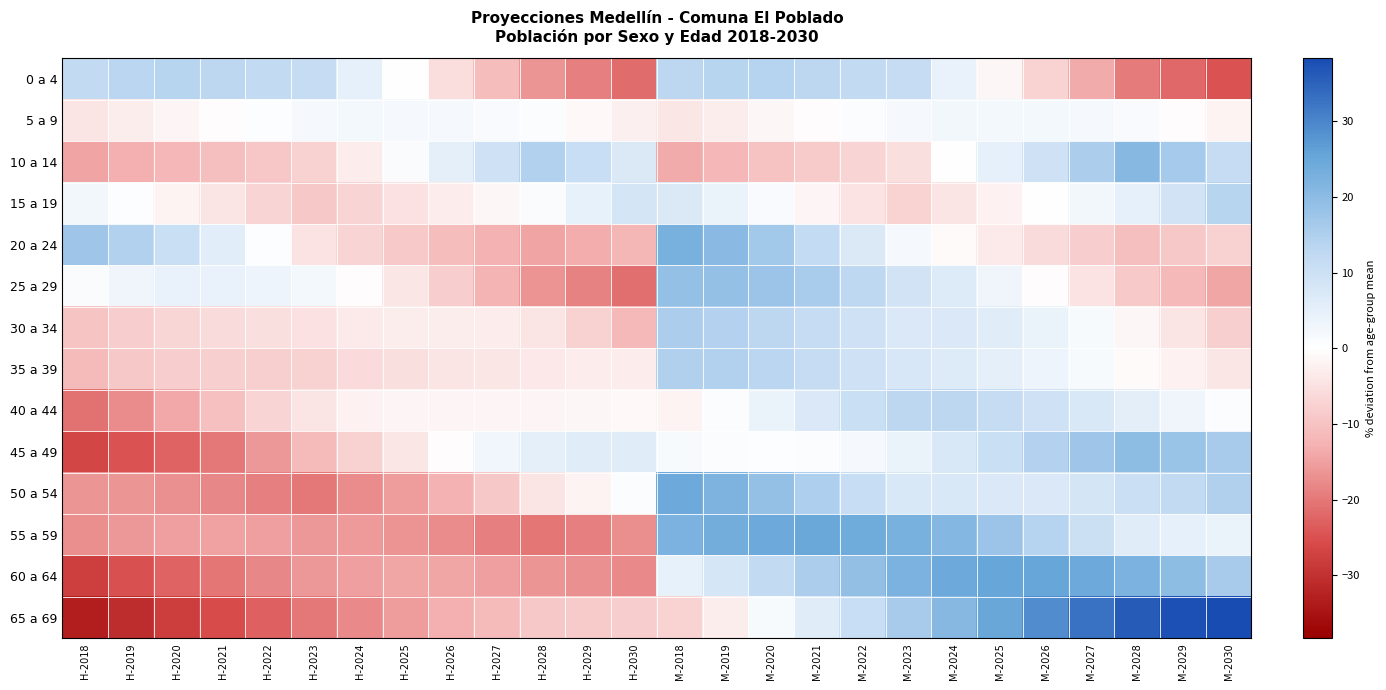

Reading left to right, what are all the values shown in this chart?

0 a 4: H-2018=12.2	H-2019=13.2	H-2020=13.7	H-2021=12.9	H-2022=12.1	H-2023=11.5	H-2024=4.9	H-2025=-0.2	H-2026=-5.4	H-2027=-10.8	H-2028=-16.5	H-2029=-18.9	H-2030=-21.6	M-2018=12.9	M-2019=13.6	M-2020=13.9	M-2021=13.0	M-2022=12.2	M-2023=11.4	M-2024=4.3	M-2025=-1.4	M-2026=-7.3	M-2027=-13.5	M-2028=-19.6	M-2029=-22.0	M-2030=-24.6
5 a 9: H-2018=-4.4	H-2019=-2.9	H-2020=-1.5	H-2021=-0.4	H-2022=0.5	H-2023=1.9	H-2024=2.3	H-2025=2.1	H-2026=1.8	H-2027=1.3	H-2028=0.7	H-2029=-0.9	H-2030=-2.4	M-2018=-4.2	M-2019=-2.9	M-2020=-1.4	M-2021=-0.5	M-2022=0.7	M-2023=2.0	M-2024=2.5	M-2025=2.4	M-2026=2.2	M-2027=1.8	M-2028=1.5	M-2029=-0.3	M-2030=-2.0
10 a 14: H-2018=-14.6	H-2019=-13.1	H-2020=-11.8	H-2021=-10.6	H-2022=-9.4	H-2023=-7.7	H-2024=-3.2	H-2025=0.9	H-2026=5.2	H-2027=9.8	H-2028=14.5	H-2029=10.8	H-2030=7.0	M-2018=-13.5	M-2019=-11.8	M-2020=-10.1	M-2021=-8.6	M-2022=-7.0	M-2023=-5.3	M-2024=0.0	M-2025=4.8	M-2026=9.9	M-2027=15.3	M-2028=20.9	M-2029=16.4	M-2030=11.5
15 a 19: H-2018=2.5	H-2019=0.4	H-2020=-1.9	H-2021=-4.5	H-2022=-7.1	H-2023=-9.2	H-2024=-6.9	H-2025=-5.1	H-2026=-3.2	H-2027=-1.2	H-2028=1.0	H-2029=4.6	H-2030=8.5	M-2018=6.9	M-2019=4.1	M-2020=1.3	M-2021=-1.8	M-2022=-4.6	M-2023=-7.3	M-2024=-4.4	M-2025=-2.2	M-2026=0.0	M-2027=2.4	M-2028=4.9	M-2029=9.1	M-2030=13.5
20 a 24: H-2018=17.3	H-2019=14.6	H-2020=10.7	H-2021=5.7	H-2022=0.5	H-2023=-4.7	H-2024=-6.9	H-2025=-8.9	H-2026=-10.9	H-2027=-12.7	H-2028=-14.5	H-2029=-13.3	H-2030=-12.1	M-2018=22.7	M-2019=20.3	M-2020=16.7	M-2021=12.0	M-2022=6.9	M-2023=2.0	M-2024=-0.9	M-2025=-3.4	M-2026=-5.8	M-2027=-8.2	M-2028=-10.5	M-2029=-9.0	M-2030=-7.6
25 a 29: H-2018=1.1	H-2019=3.2	H-2020=4.3	H-2021=4.3	H-2022=3.6	H-2023=2.2	H-2024=-0.6	H-2025=-4.1	H-2026=-8.1	H-2027=-12.3	H-2028=-16.7	H-2029=-18.8	H-2030=-21.0	M-2018=18.8	M-2019=18.8	M-2020=17.8	M-2021=15.6	M-2022=12.7	M-2023=9.2	M-2024=6.7	M-2025=3.3	M-2026=-0.6	M-2027=-4.6	M-2028=-8.8	M-2029=-11.5	M-2030=-14.3
30 a 34: H-2018=-9.8	H-2019=-8.3	H-2020=-6.9	H-2021=-5.9	H-2022=-5.3	H-2023=-5.0	H-2024=-3.3	H-2025=-2.8	H-2026=-2.7	H-2027=-3.2	H-2028=-4.4	H-2029=-7.7	H-2030=-11.4	M-2018=15.5	M-2019=14.3	M-2020=13.1	M-2021=11.4	M-2022=9.5	M-2023=7.3	M-2024=7.5	M-2025=6.1	M-2026=4.2	M-2027=1.7	M-2028=-1.4	M-2029=-4.5	M-2030=-8.0
35 a 39: H-2018=-11.1	H-2019=-9.1	H-2020=-8.2	H-2021=-8.0	H-2022=-7.9	H-2023=-7.7	H-2024=-6.3	H-2025=-5.4	H-2026=-4.5	H-2027=-3.9	H-2028=-3.7	H-2029=-3.1	H-2030=-3.1	M-2018=14.8	M-2019=14.6	M-2020=13.4	M-2021=11.5	M-2022=9.6	M-2023=8.1	M-2024=6.8	M-2025=5.2	M-2026=3.4	M-2027=1.5	M-2028=-0.7	M-2029=-2.1	M-2030=-4.1
40 a 44: H-2018=-20.7	H-2019=-17.6	H-2020=-13.9	H-2021=-10.4	H-2022=-7.1	H-2023=-4.2	H-2024=-2.2	H-2025=-1.6	H-2026=-1.5	H-2027=-1.6	H-2028=-1.6	H-2029=-1.3	H-2030=-1.0	M-2018=-2.1	M-2019=0.7	M-2020=4.0	M-2021=7.4	M-2022=10.5	M-2023=13.2	M-2024=13.1	M-2025=11.6	M-2026=9.6	M-2027=7.5	M-2028=5.6	M-2029=3.0	M-2030=0.8
45 a 49: H-2018=-26.5	H-2019=-24.7	H-2020=-22.6	H-2021=-19.8	H-2022=-16.0	H-2023=-11.2	H-2024=-7.6	H-2025=-4.2	H-2026=-0.5	H-2027=2.7	H-2028=5.3	H-2029=6.1	H-2030=6.1	M-2018=1.5	M-2019=0.8	M-2020=0.5	M-2021=0.7	M-2022=1.9	M-2023=4.1	M-2024=7.5	M-2025=10.7	M-2026=14.1	M-2027=17.2	M-2028=19.6	M-2029=18.1	M-2030=16.0
50 a 54: H-2018=-16.3	H-2019=-16.3	H-2020=-17.0	H-2021=-18.1	H-2022=-19.1	H-2023=-19.8	H-2024=-17.7	H-2025=-15.6	H-2026=-12.8	H-2027=-9.1	H-2028=-4.3	H-2029=-2.1	H-2030=0.9	M-2018=24.5	M-2019=22.1	M-2020=18.8	M-2021=15.0	M-2022=11.1	M-2023=7.6	M-2024=7.6	M-2025=7.2	M-2026=7.4	M-2027=8.4	M-2028=10.3	M-2029=12.3	M-2030=14.8
55 a 59: H-2018=-17.2	H-2019=-16.0	H-2020=-15.2	H-2021=-14.8	H-2022=-15.0	H-2023=-15.9	H-2024=-15.7	H-2025=-16.5	H-2026=-17.7	H-2027=-19.0	H-2028=-20.2	H-2029=-18.9	H-2030=-17.3	M-2018=22.2	M-2019=23.6	M-2020=24.5	M-2021=24.7	M-2022=24.1	M-2023=22.5	M-2024=21.1	M-2025=17.9	M-2026=14.0	M-2027=10.0	M-2028=6.2	M-2029=4.8	M-2030=3.9
60 a 64: H-2018=-27.6	H-2019=-25.0	H-2020=-22.6	H-2021=-20.3	H-2022=-18.1	H-2023=-16.0	H-2024=-15.0	H-2025=-14.3	H-2026=-14.4	H-2027=-15.0	H-2028=-16.3	H-2029=-16.8	H-2030=-17.9	M-2018=4.5	M-2019=8.4	M-2020=12.1	M-2021=15.5	M-2022=18.9	M-2023=22.2	M-2024=24.5	M-2025=25.3	M-2026=25.3	M-2027=24.4	M-2028=22.4	M-2029=19.7	M-2030=16.1
65 a 69: H-2018=-33.2	H-2019=-30.6	H-2020=-28.1	H-2021=-25.5	H-2022=-22.8	H-2023=-20.1	H-2024=-17.8	H-2025=-15.4	H-2026=-13.1	H-2027=-11.1	H-2028=-9.3	H-2029=-8.5	H-2030=-8.1	M-2018=-7.5	M-2019=-3.0	M-2020=1.6	M-2021=6.2	M-2022=10.9	M-2023=15.9	M-2024=20.7	M-2025=24.9	M-2026=29.0	M-2027=32.8	M-2028=36.2	M-2029=37.6	M-2030=38.3